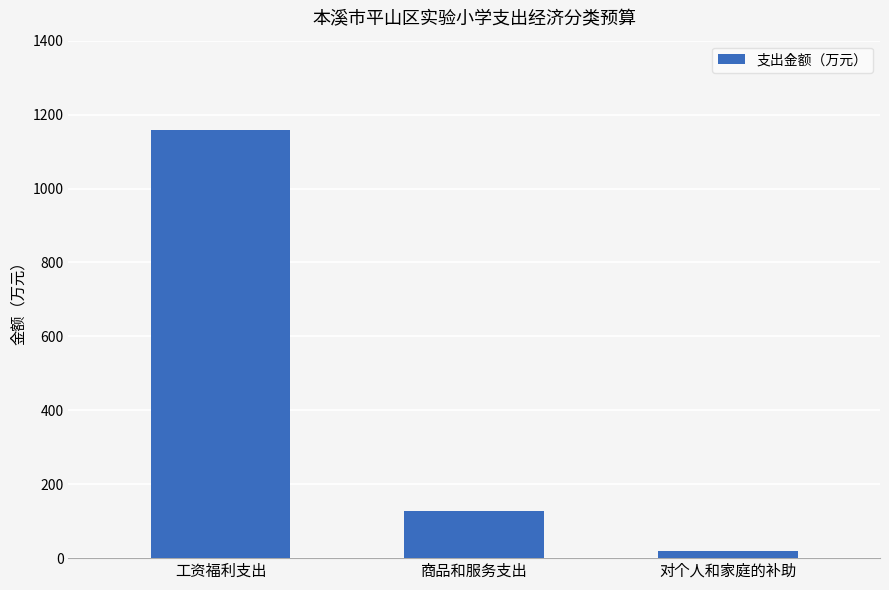

Is it true that the value at 工资福利支出 is 1157.7?

True